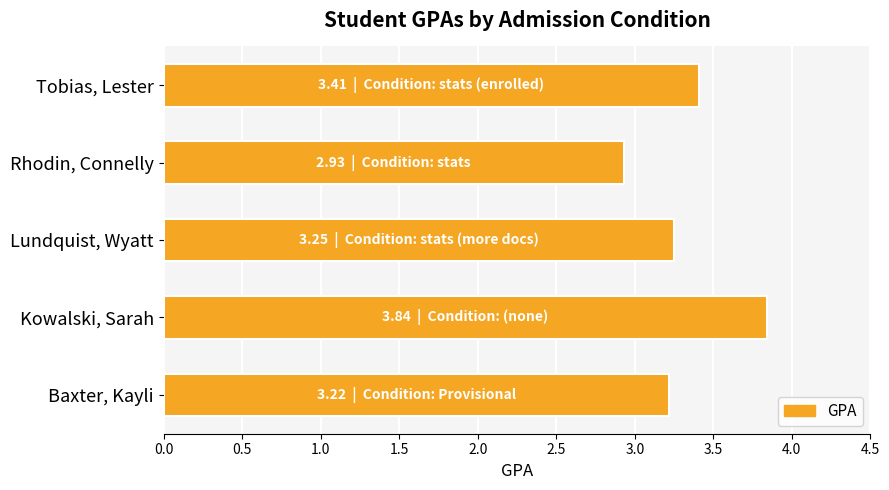

Between Baxter, Kayli and Rhodin, Connelly, which is larger?

Baxter, Kayli